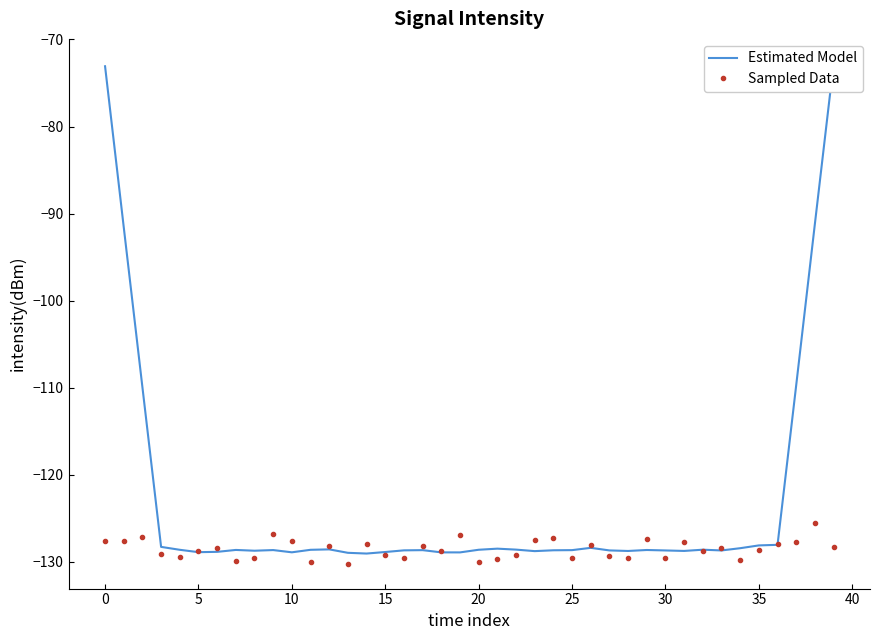

At 28, list the series in order from largest to smallest.

Estimated Model, Sampled Data